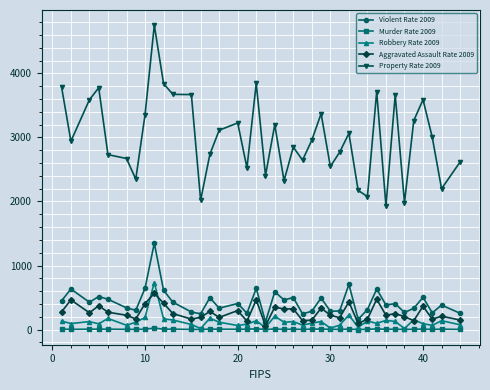

True or false: Aggravated Assault Rate 2009 and Violent Rate 2009 intersect in this chart.

False